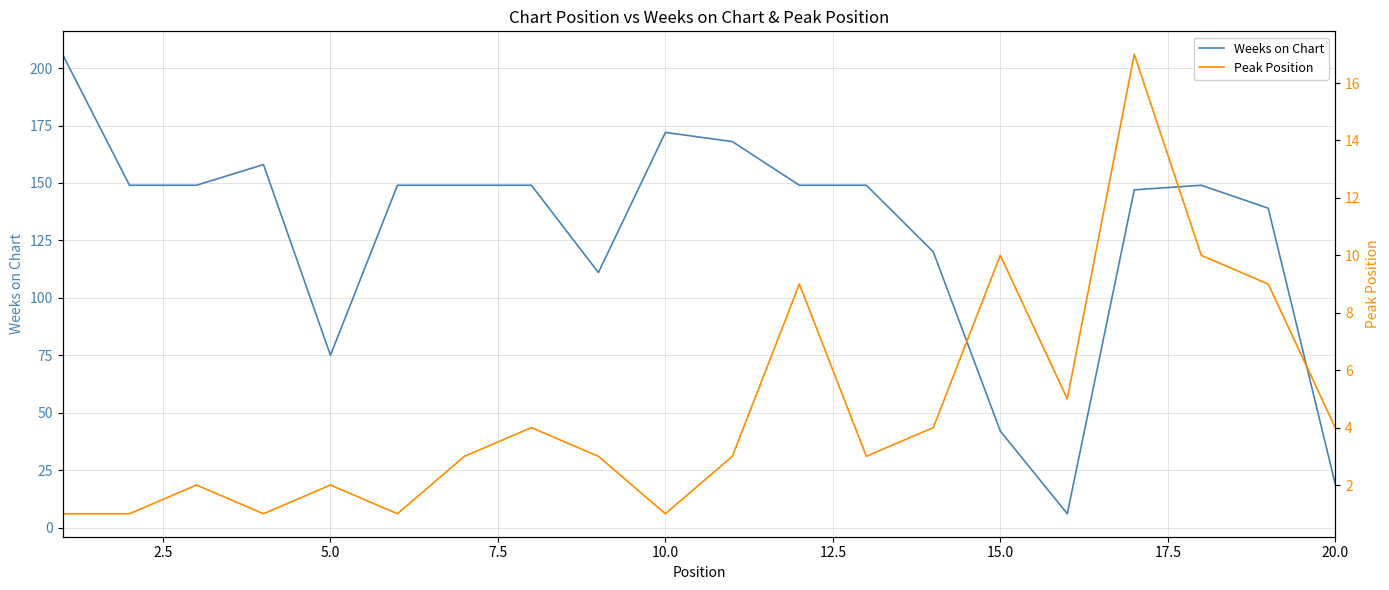

What is the difference between the maximum and minimum values in the Peak Position series?

16